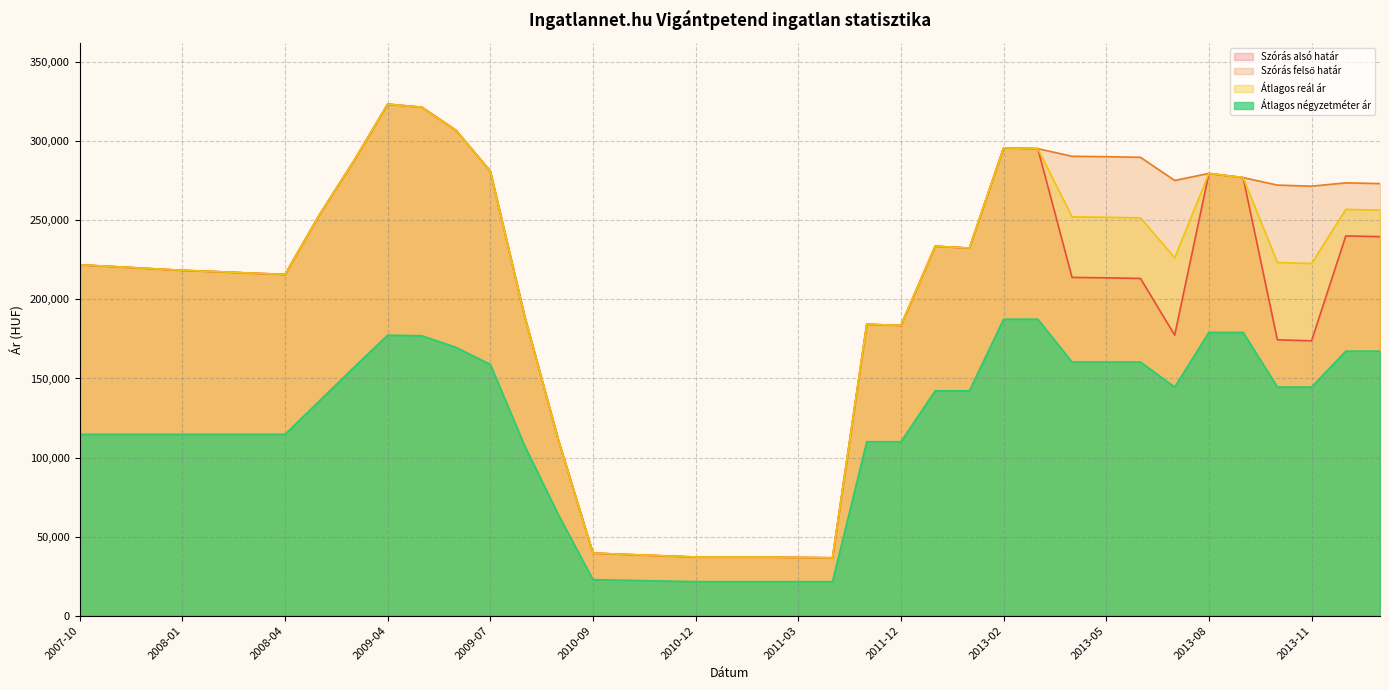

The Szórás felső határ series shows 279685 at 2013-08. True or false?

True